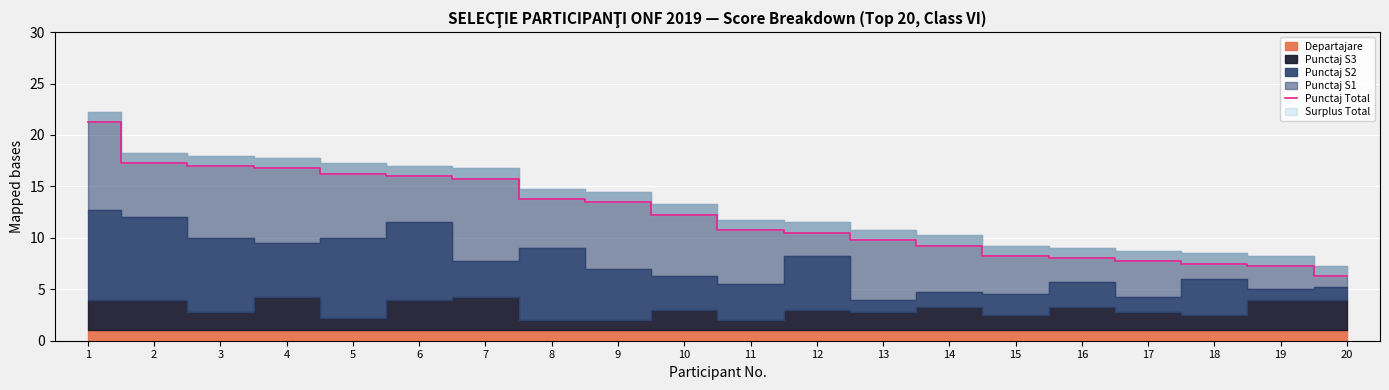

Reading left to right, extract all data points from this chart.

1=21.2	2=17.2	3=17.0	4=16.8	5=16.2	6=16.0	7=15.8	8=13.8	9=13.5	10=12.2	11=10.8	12=10.5	13=9.8	14=9.2	15=8.2	16=8.0	17=7.8	18=7.5	19=7.2	20=6.2